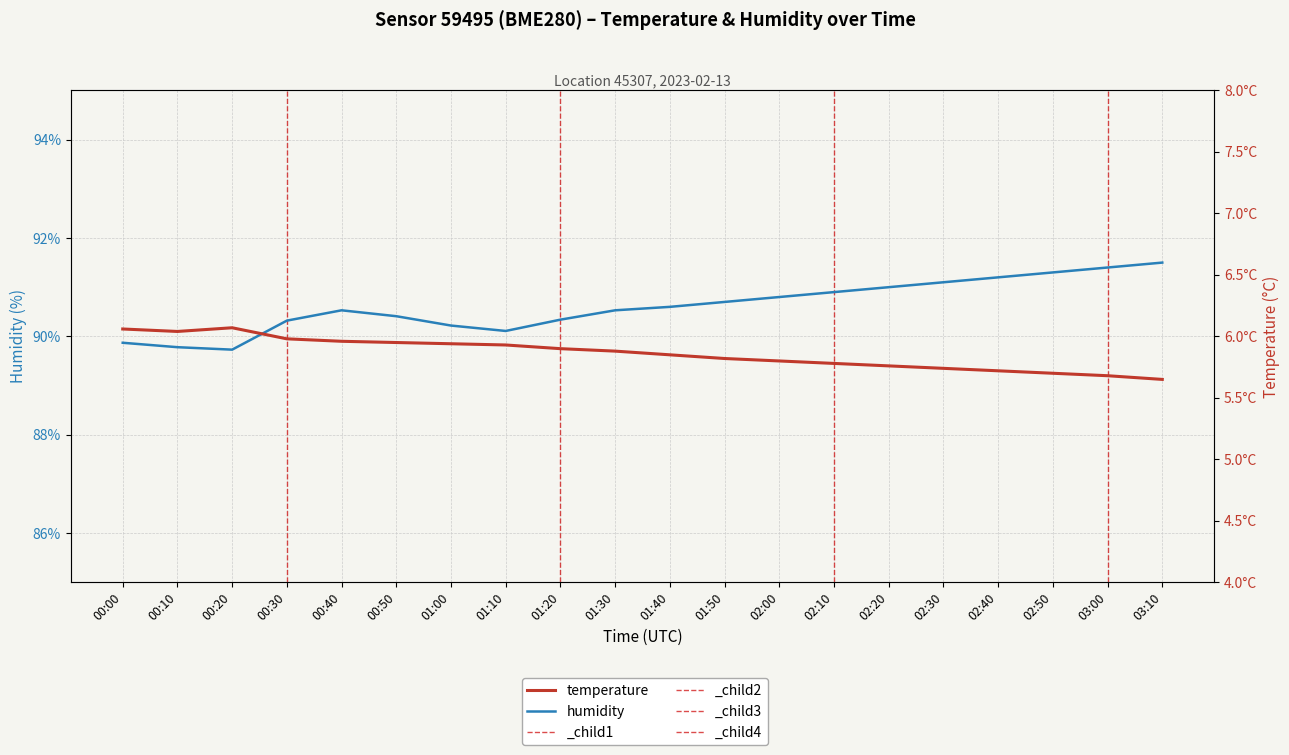

What is the average value of the temperature series?

5.9